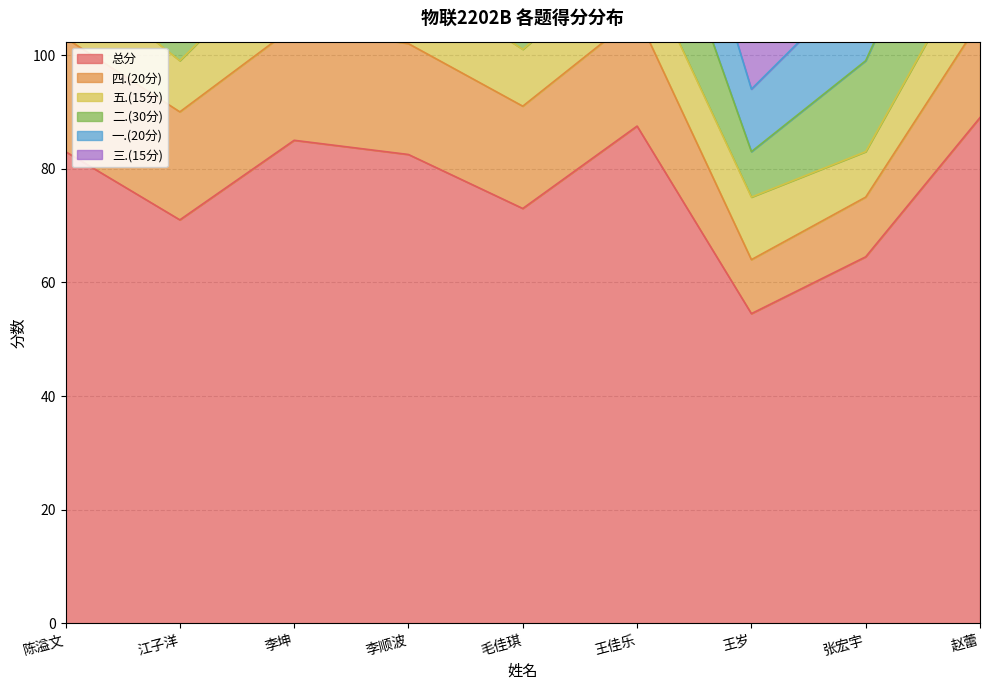

What is the average value of the 一.(20分) series?

18.0